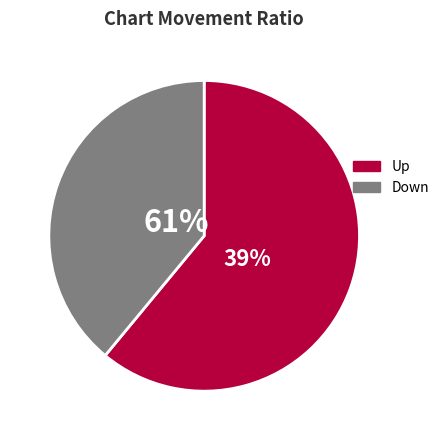

Count the number of slices in the pie.

2